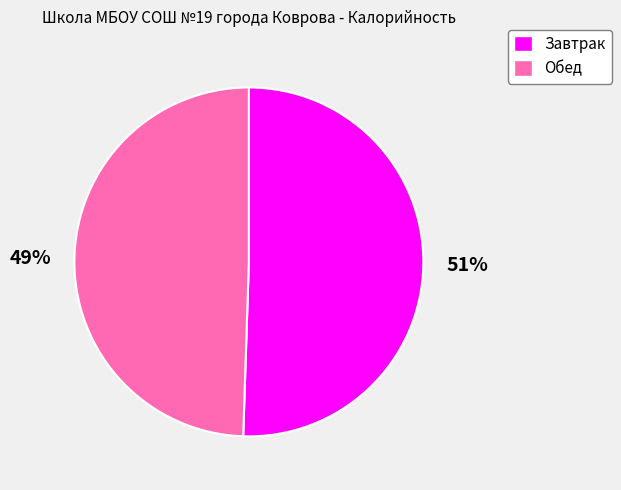

To the nearest percent, what percentage of the pie is Завтрак?

51%